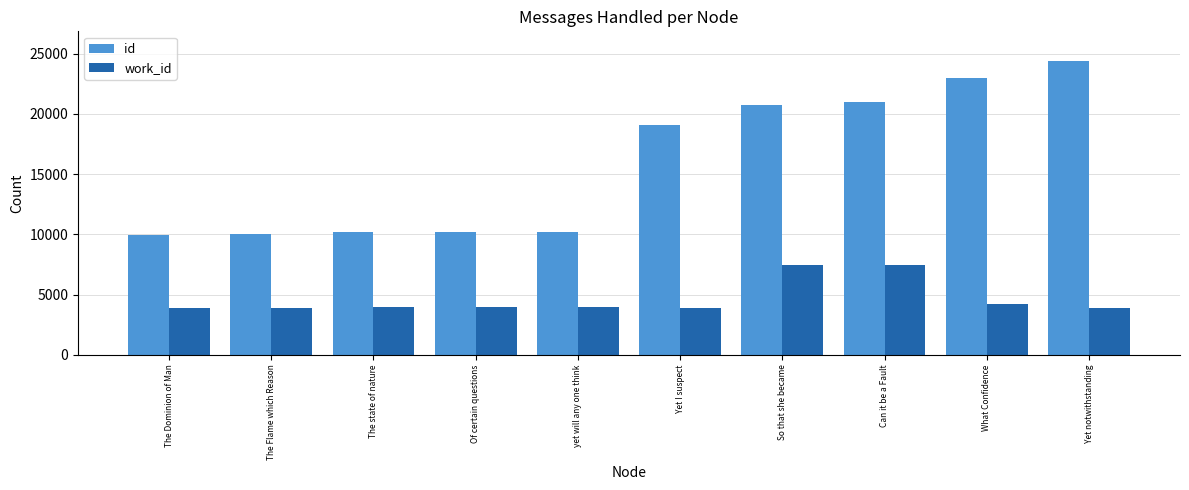

Which category has the highest value in the id series?

Yet notwithstanding